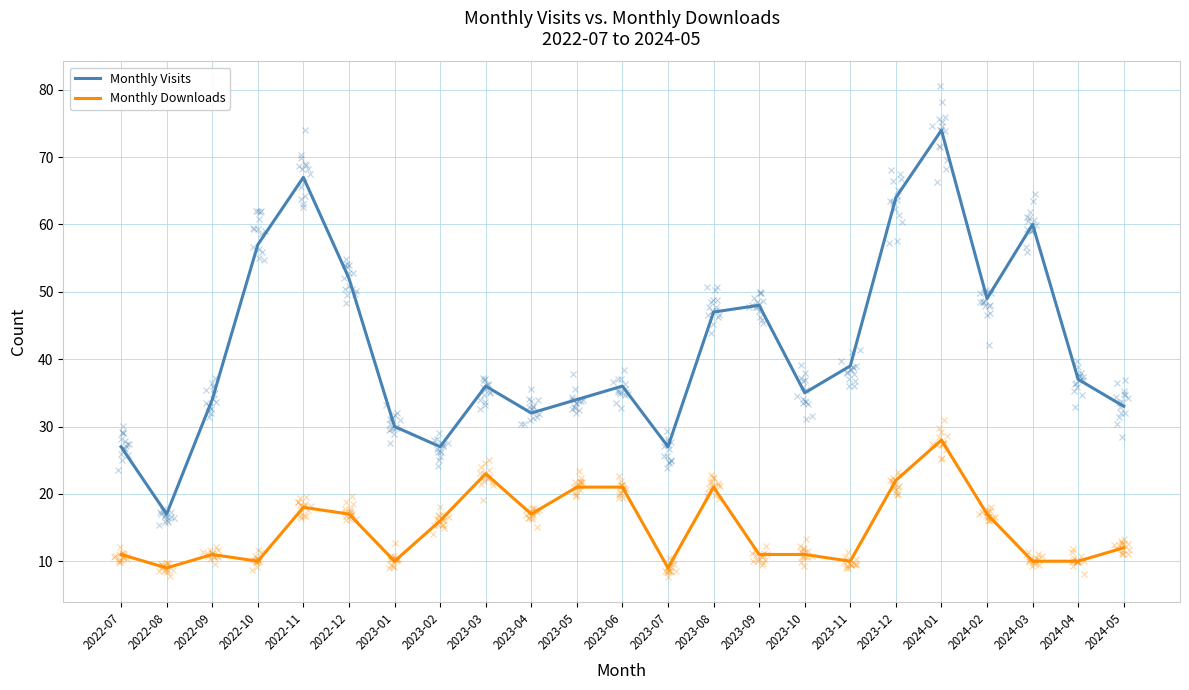

Rank the categories by Monthly Downloads value from highest to lowest.

2024-01, 2023-03, 2023-12, 2023-05, 2023-06, 2023-08, 2022-11, 2022-12, 2023-04, 2024-02, 2023-02, 2024-05, 2022-07, 2022-09, 2023-09, 2023-10, 2022-10, 2023-01, 2023-11, 2024-03, 2024-04, 2022-08, 2023-07